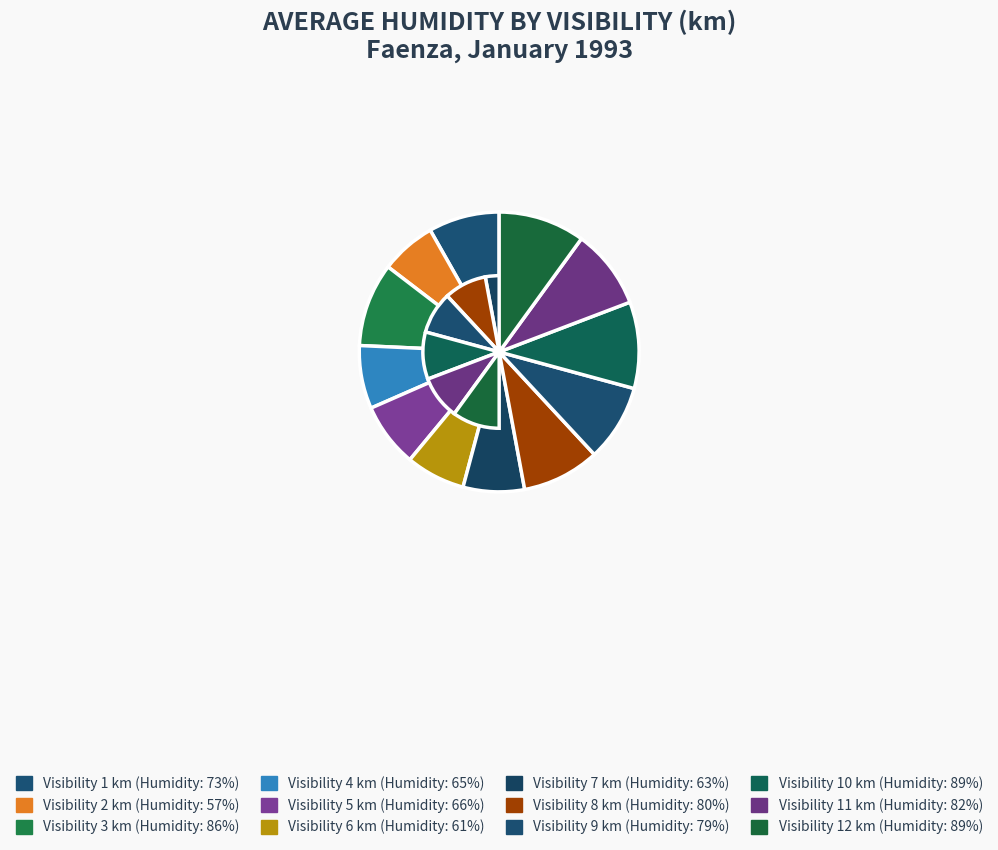

Count the number of slices in the pie.

12